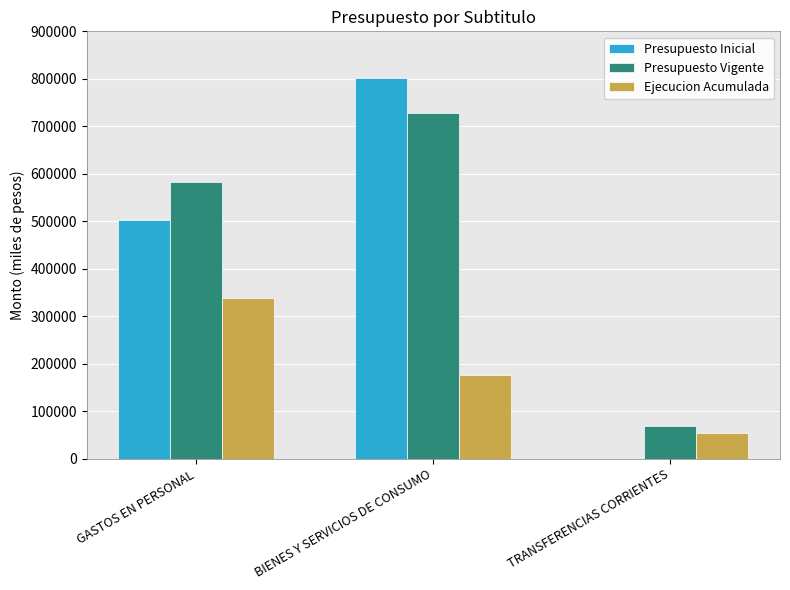

How many Presupuesto Inicial values are between 0 and 800980?

3